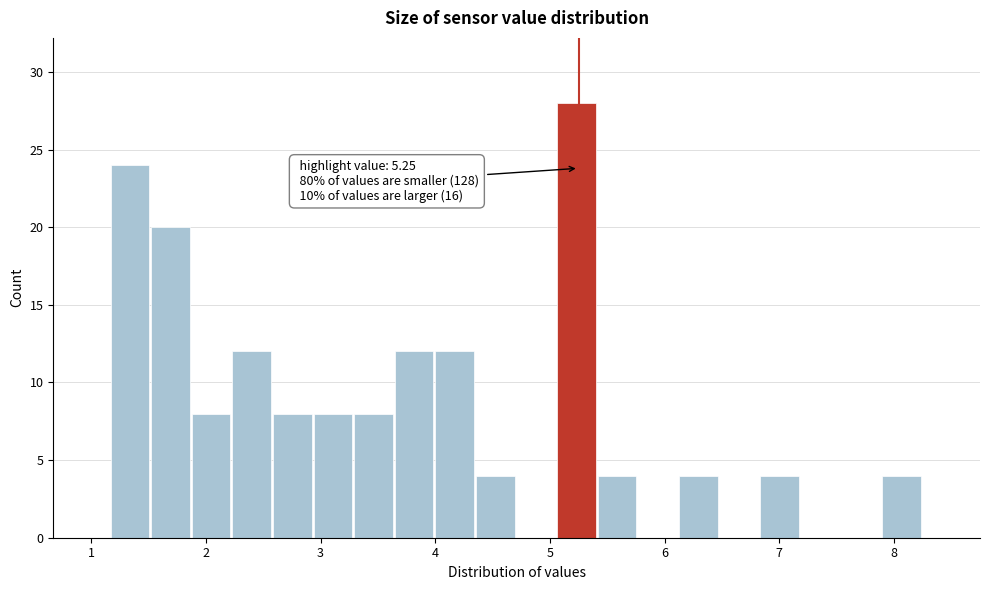

Around what value on the x-axis is the tallest bar? Give the approximate position of its centre, as read against the axis.

5.2